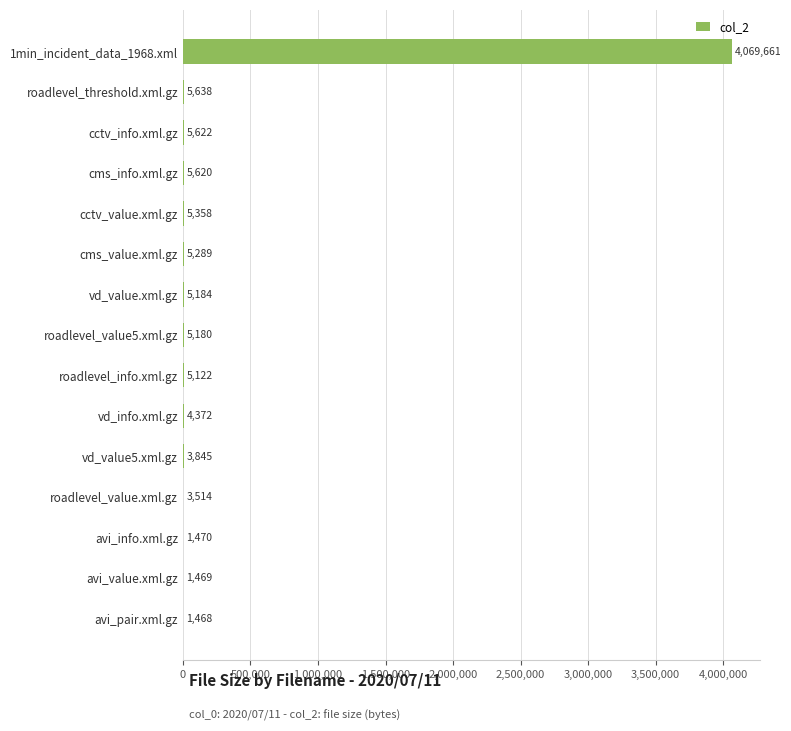

Reading top to bottom, transcribe all the data shown in this chart.

1min_incident_data_1968.xml=4069661	roadlevel_threshold.xml.gz=5638	cctv_info.xml.gz=5622	cms_info.xml.gz=5620	cctv_value.xml.gz=5358	cms_value.xml.gz=5289	vd_value.xml.gz=5184	roadlevel_value5.xml.gz=5180	roadlevel_info.xml.gz=5122	vd_info.xml.gz=4372	vd_value5.xml.gz=3845	roadlevel_value.xml.gz=3514	avi_info.xml.gz=1470	avi_value.xml.gz=1469	avi_pair.xml.gz=1468